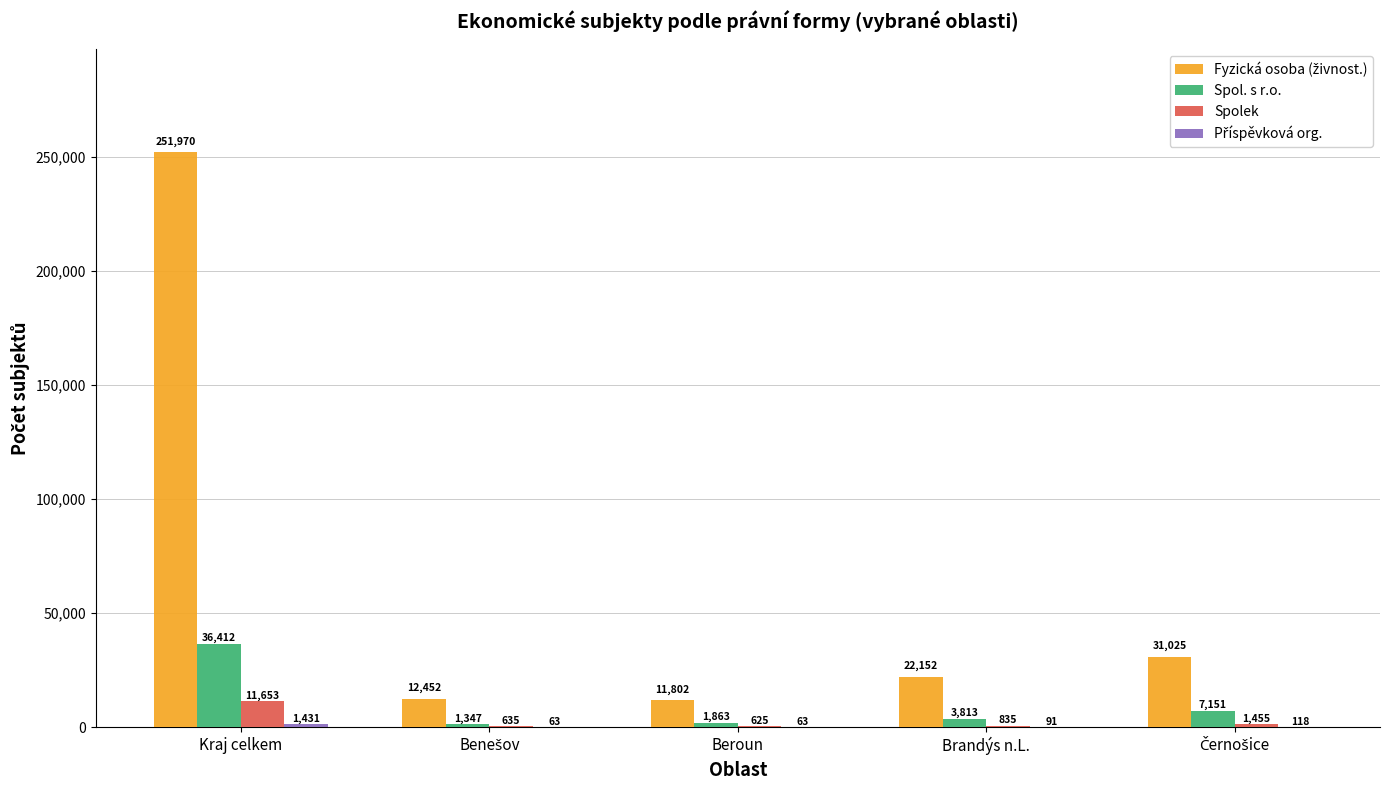

What is the difference between the Spolek values at Beroun and Kraj celkem?

11028